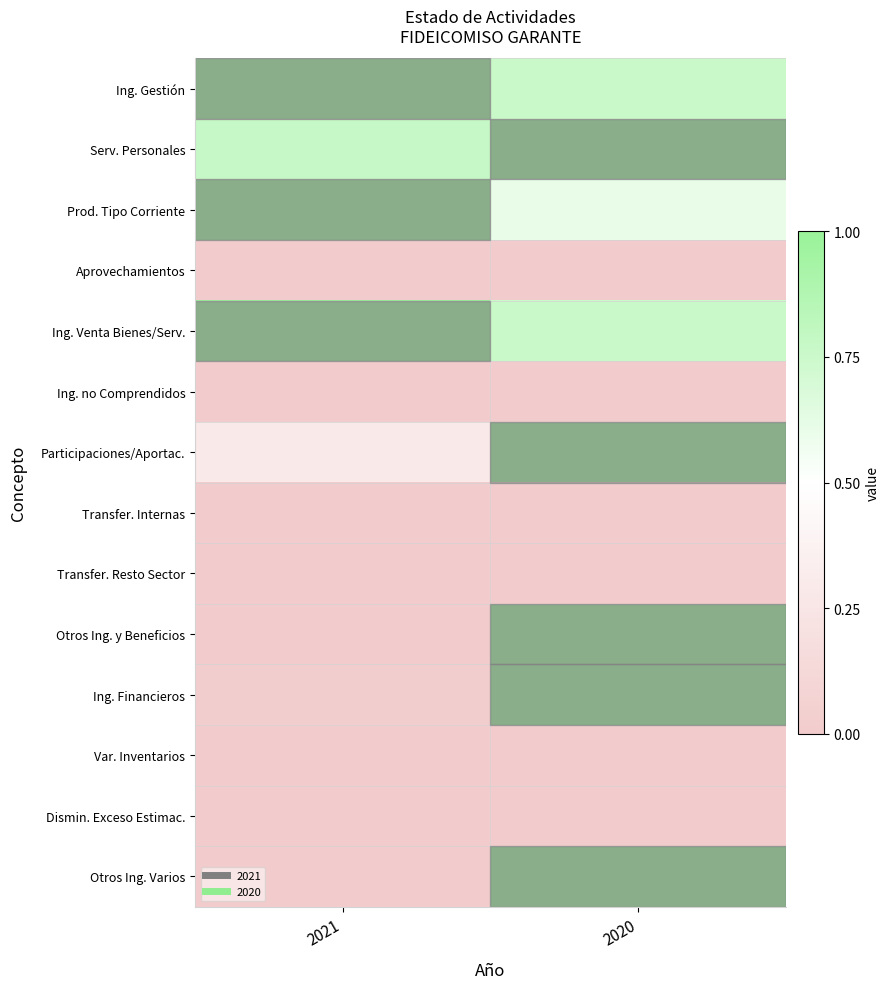

How many series are shown in this chart?

14